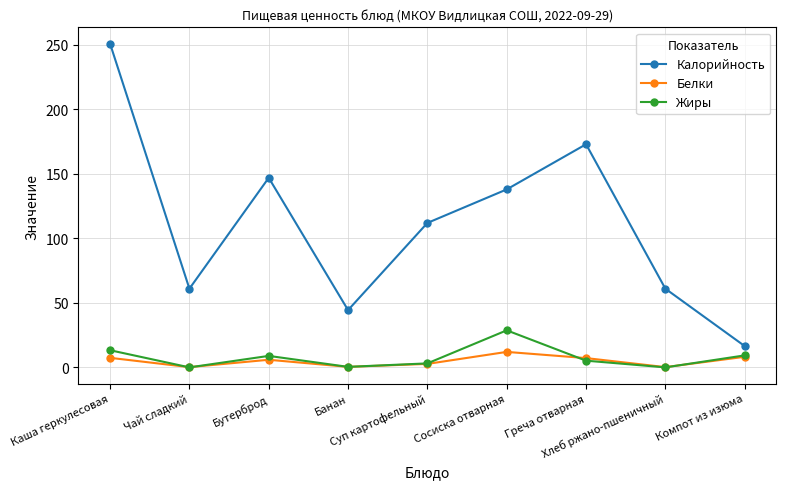

How many lines are shown in the chart?

3